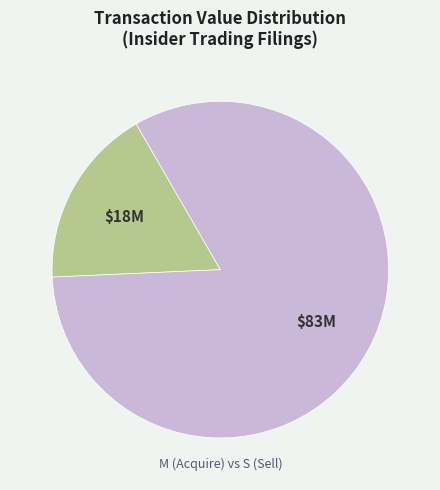

Is there a majority slice in this chart?

Yes